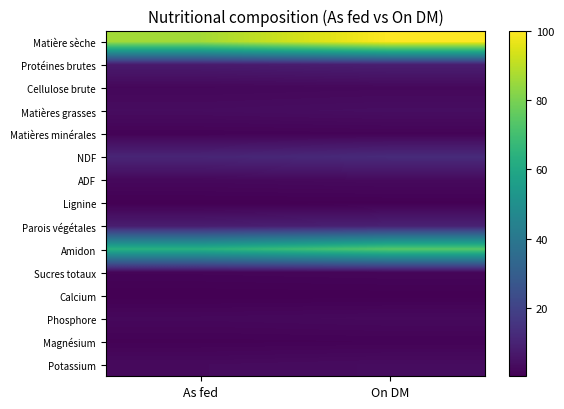

What is the greatest value displayed?

100.0